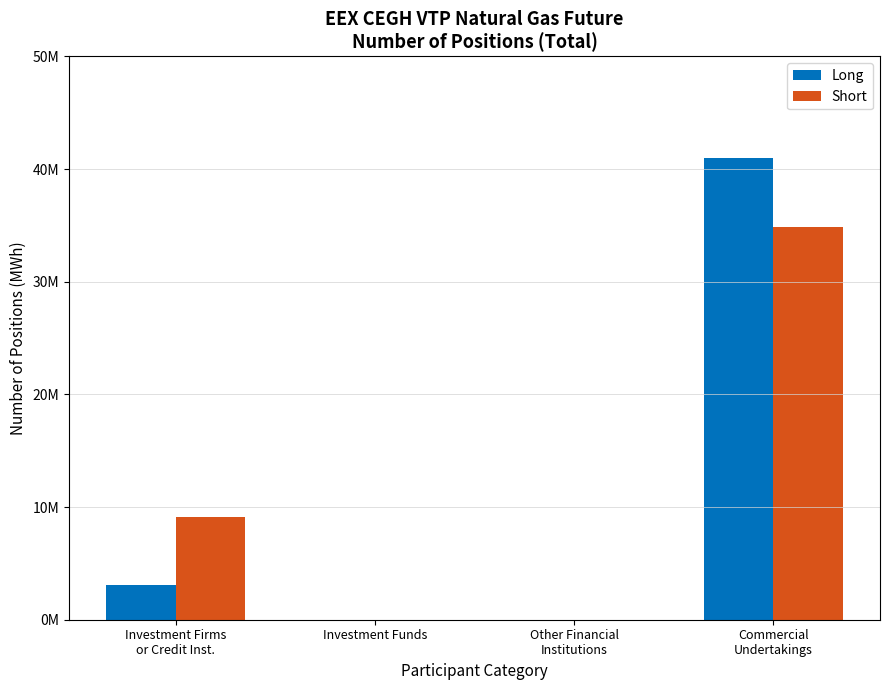

List the series in order of their peak value, highest first.

Long, Short